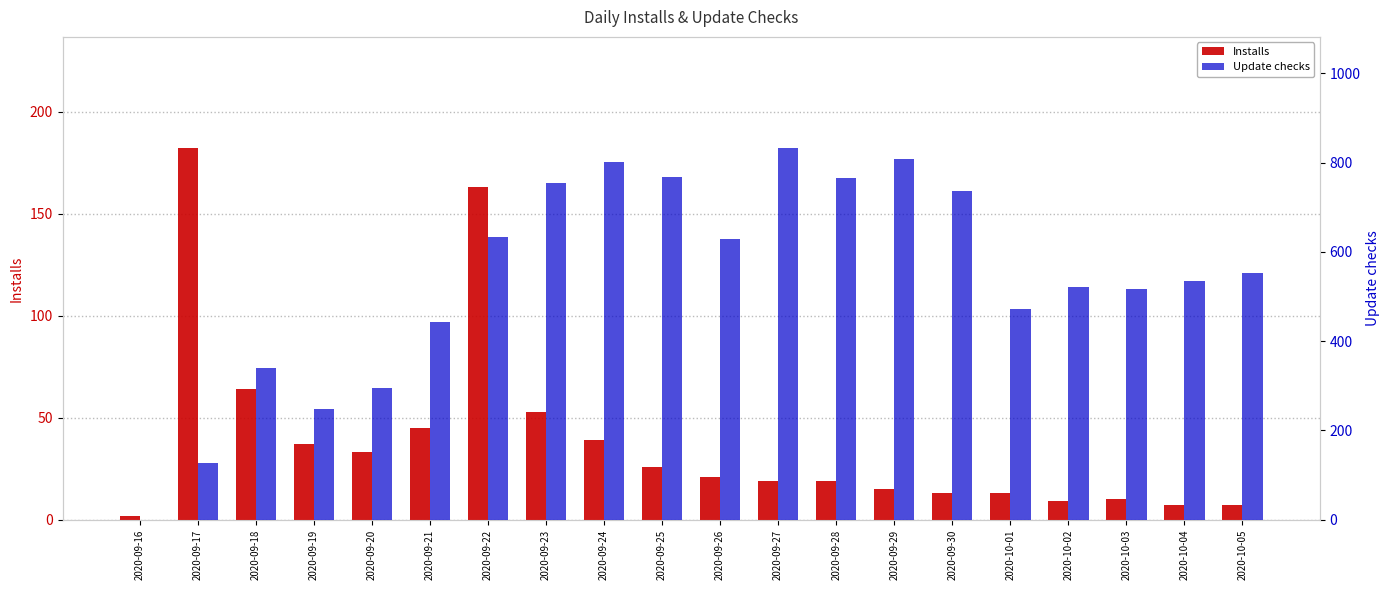

What is the sum of all Update checks values?

10777